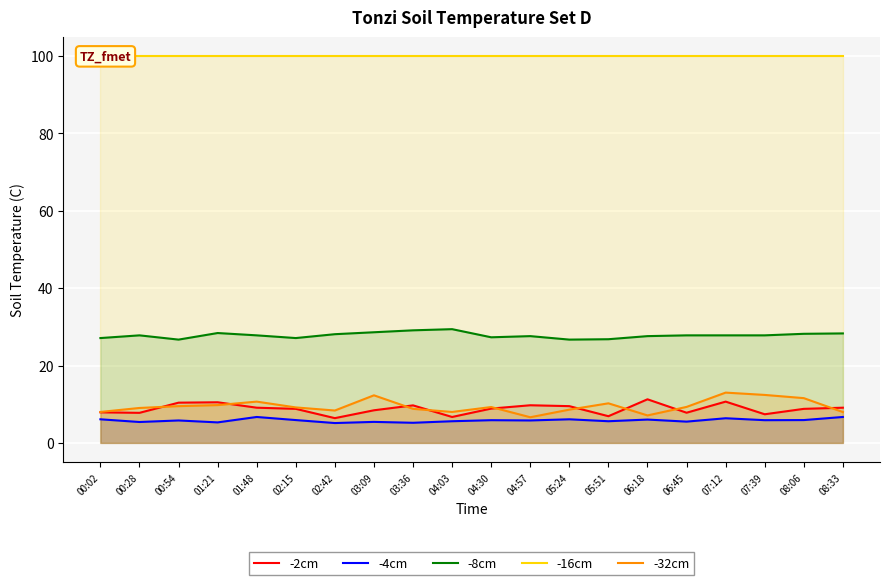

Is it true that -2cm equals 9.1 at 01:48?

True